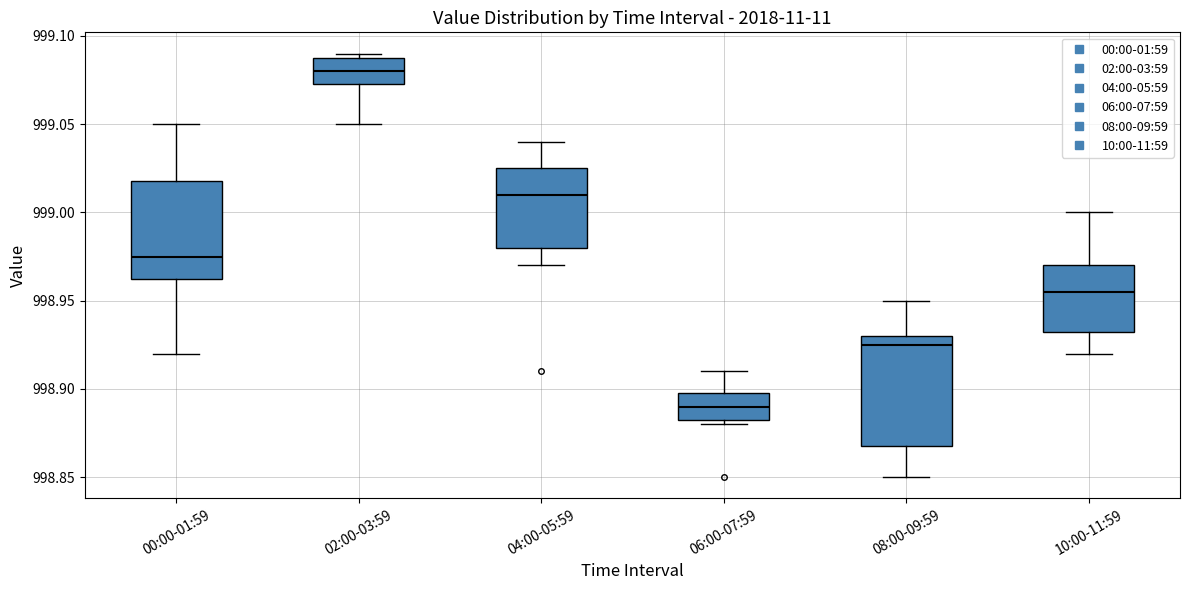

Comparing the boxes themselves (not the whiskers), which one is the tallest?

08:00-09:59